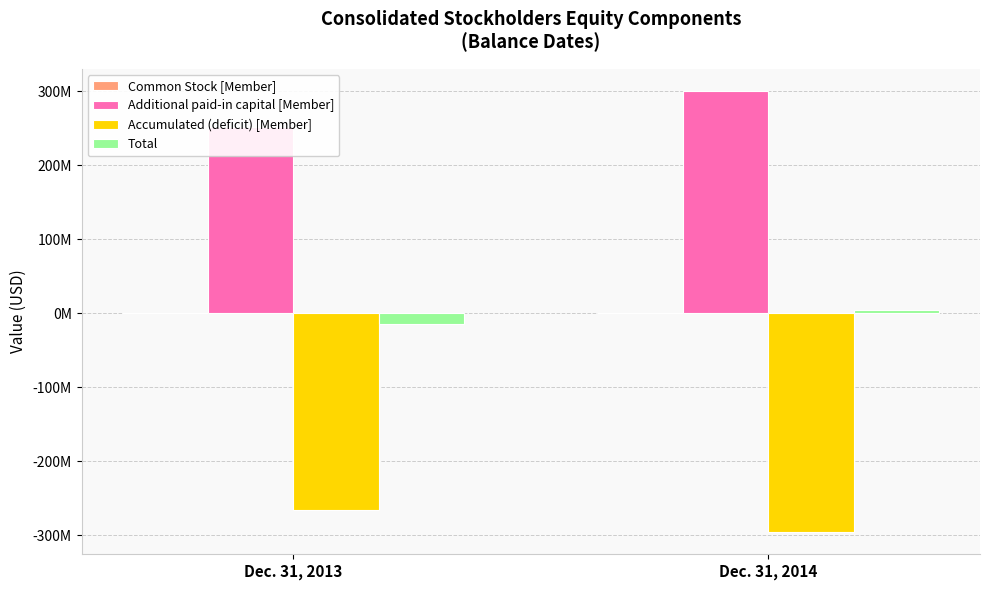

Reading right to left, list all the values displayed in this chart.

Common Stock [Member]: Dec. 31, 2014=200000	Dec. 31, 2013=6000
Additional paid-in capital [Member]: Dec. 31, 2014=300690000	Dec. 31, 2013=251640000
Accumulated (deficit) [Member]: Dec. 31, 2014=-296074000	Dec. 31, 2013=-266421000
Total: Dec. 31, 2014=4816000	Dec. 31, 2013=-14779000